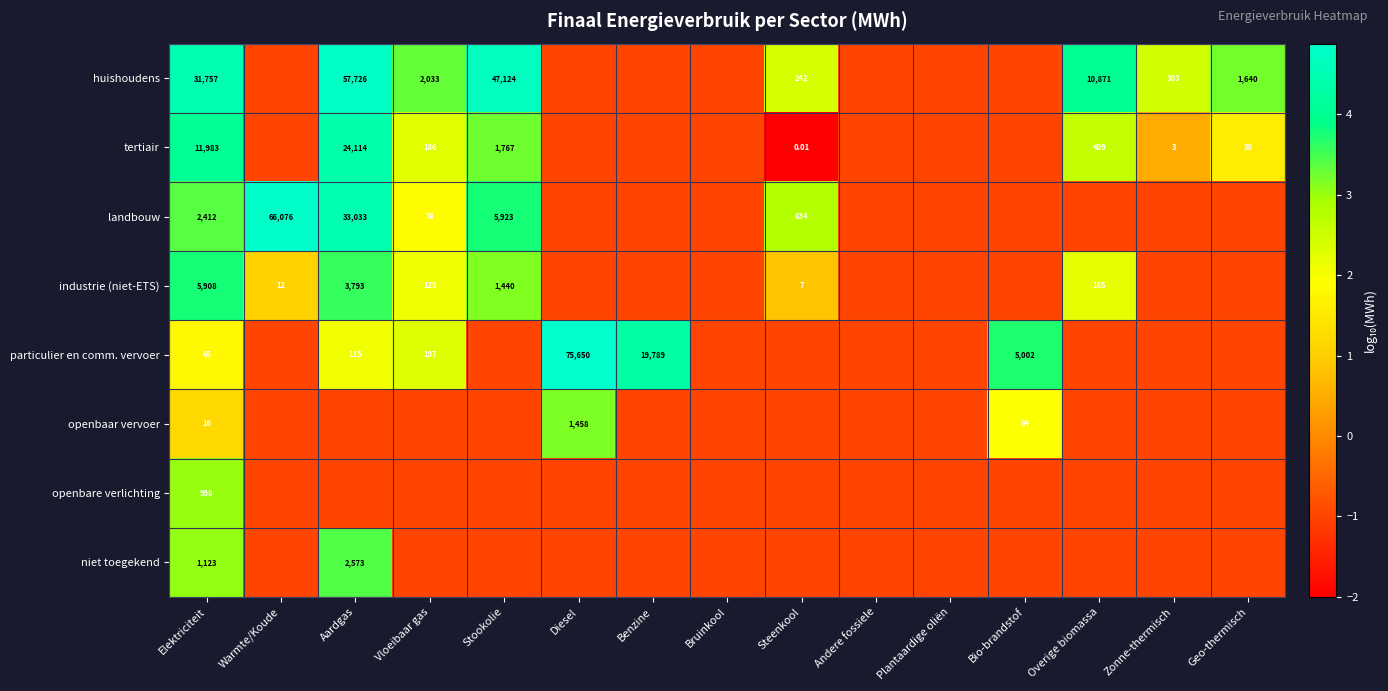

Which has a higher value, Zonne-thermisch or Warmte/Koude?

Zonne-thermisch